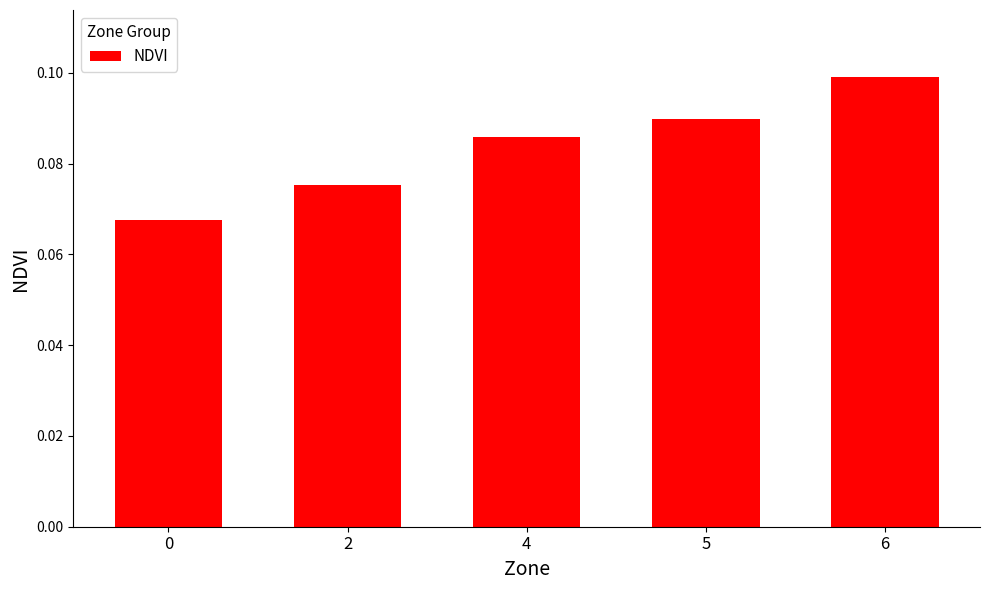

Count the number of categories in the chart.

5